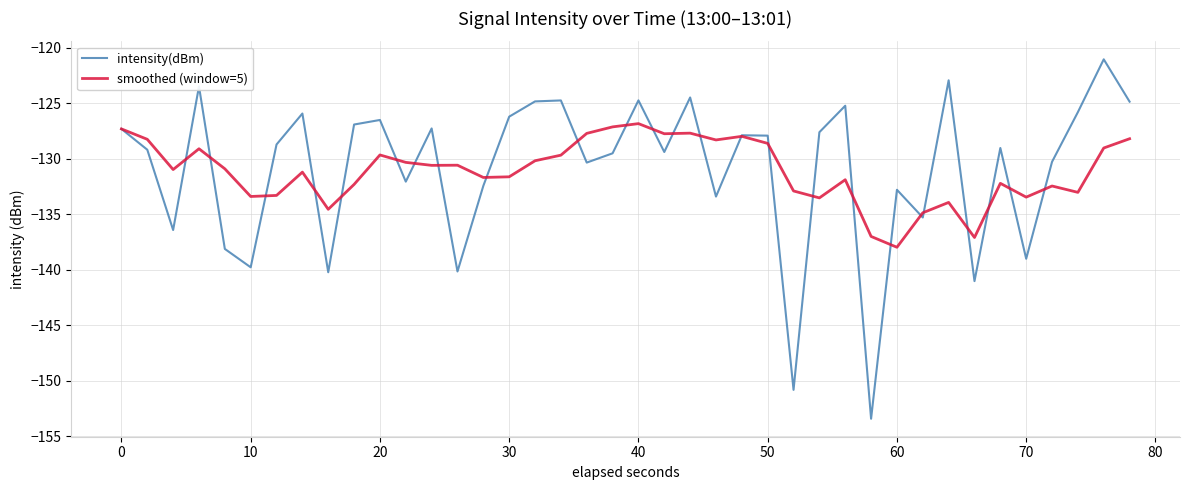

Which series has the largest range (max minus min)?

intensity(dBm)